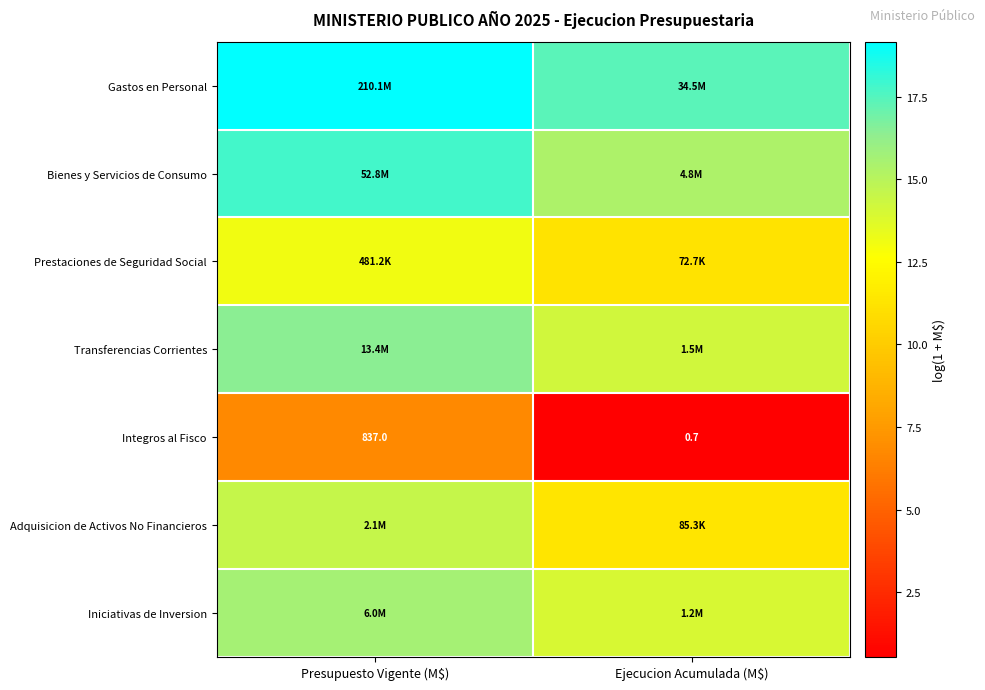

Count the Iniciativas de Inversion values in the range 13 to 15.

1